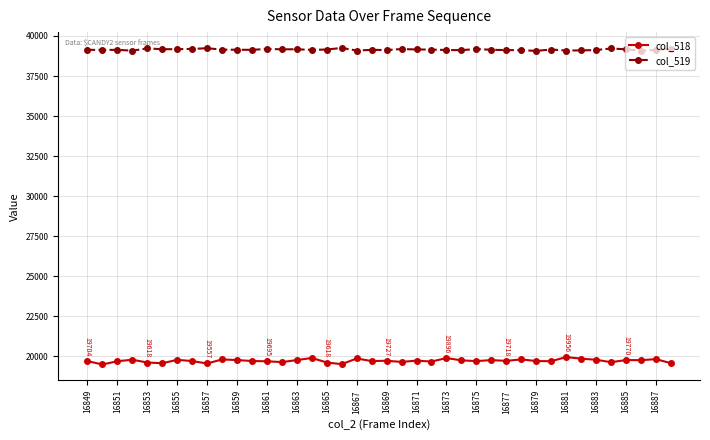

True or false: col_518 has more than 0 interior local peaks.

True